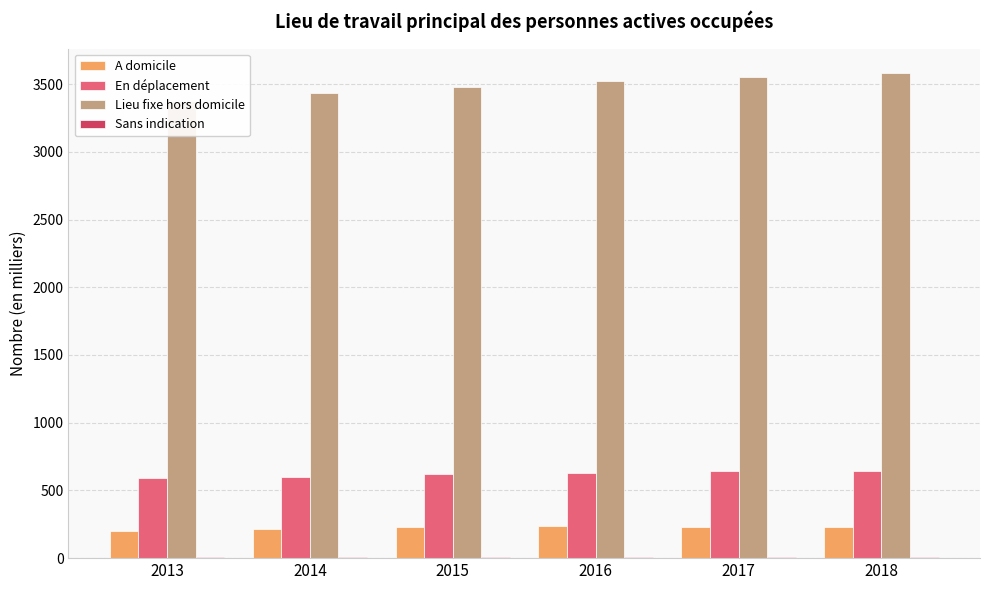

What is the difference between the second highest and second lowest values in the En déplacement series?

39.6